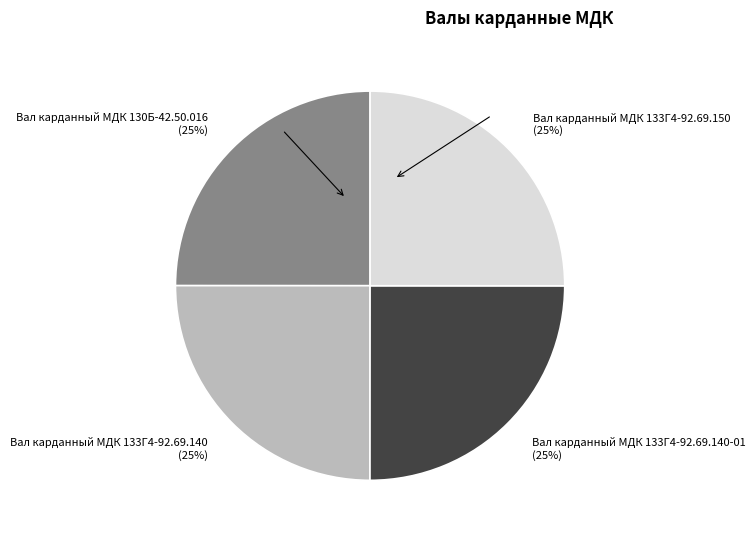

To the nearest percent, what percentage of the pie is Вал карданный МДК 133Г4-92.69.140-01?

25%